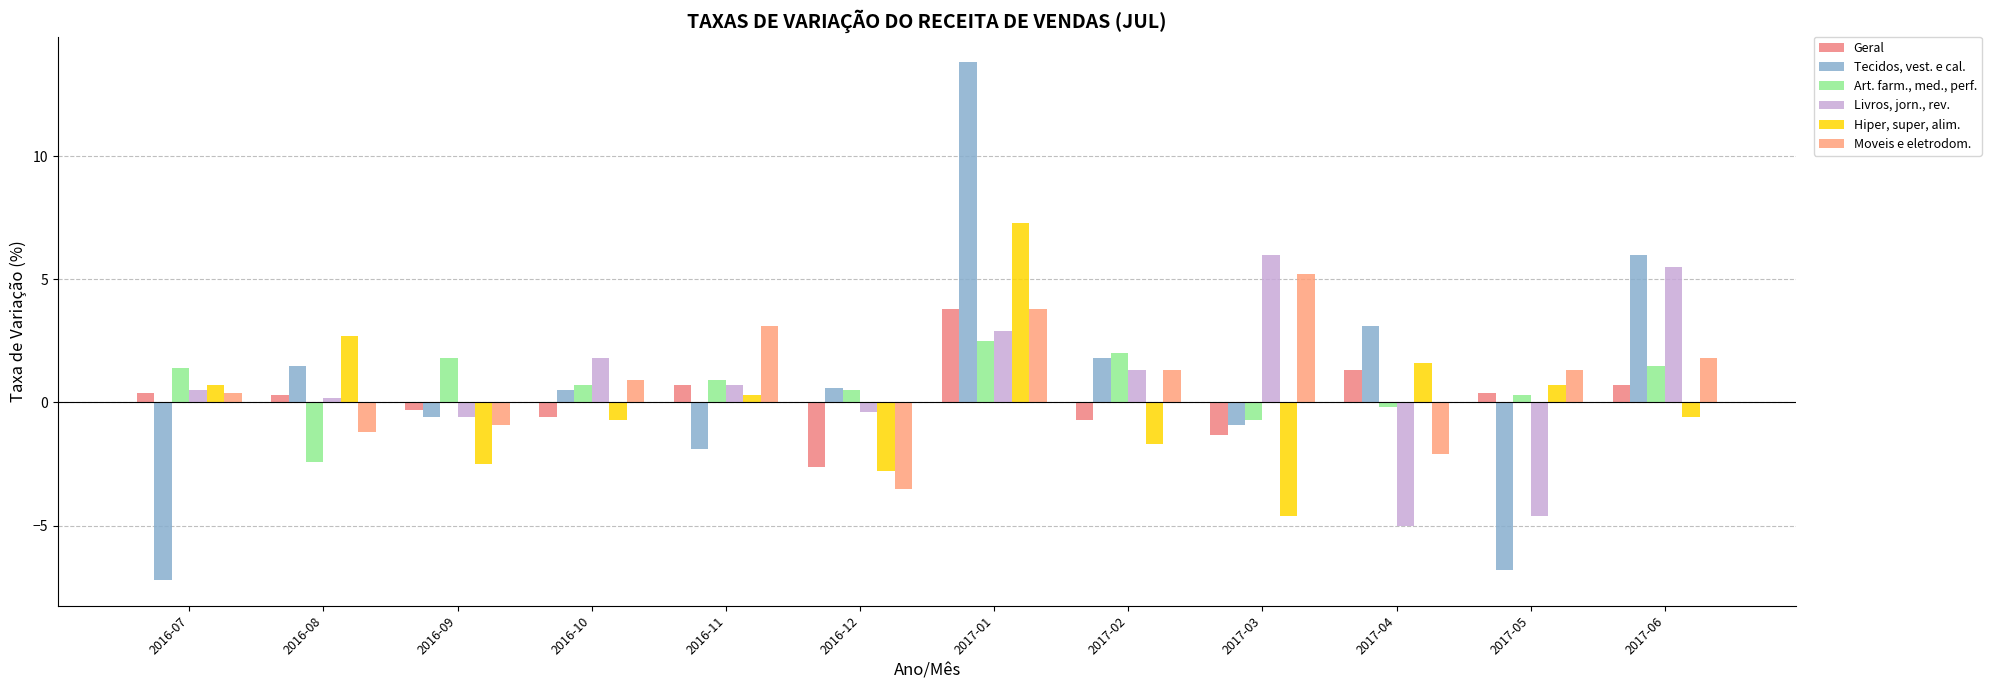

At which category is the sum across all series the highest?

2017-01